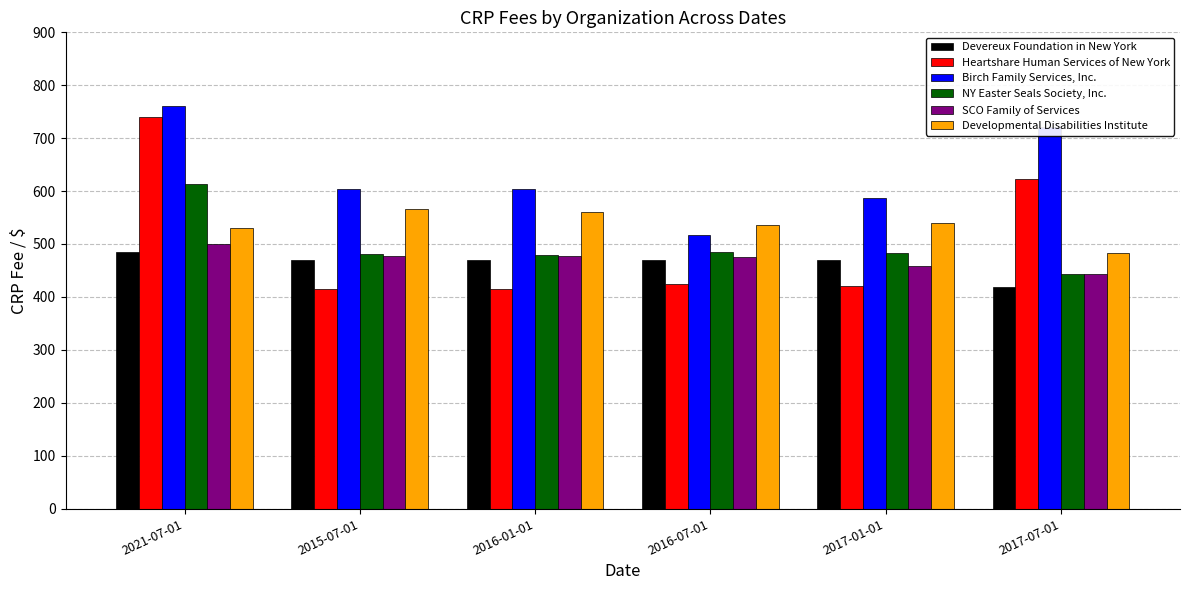

How many data points in SCO Family of Services are above 477?

3